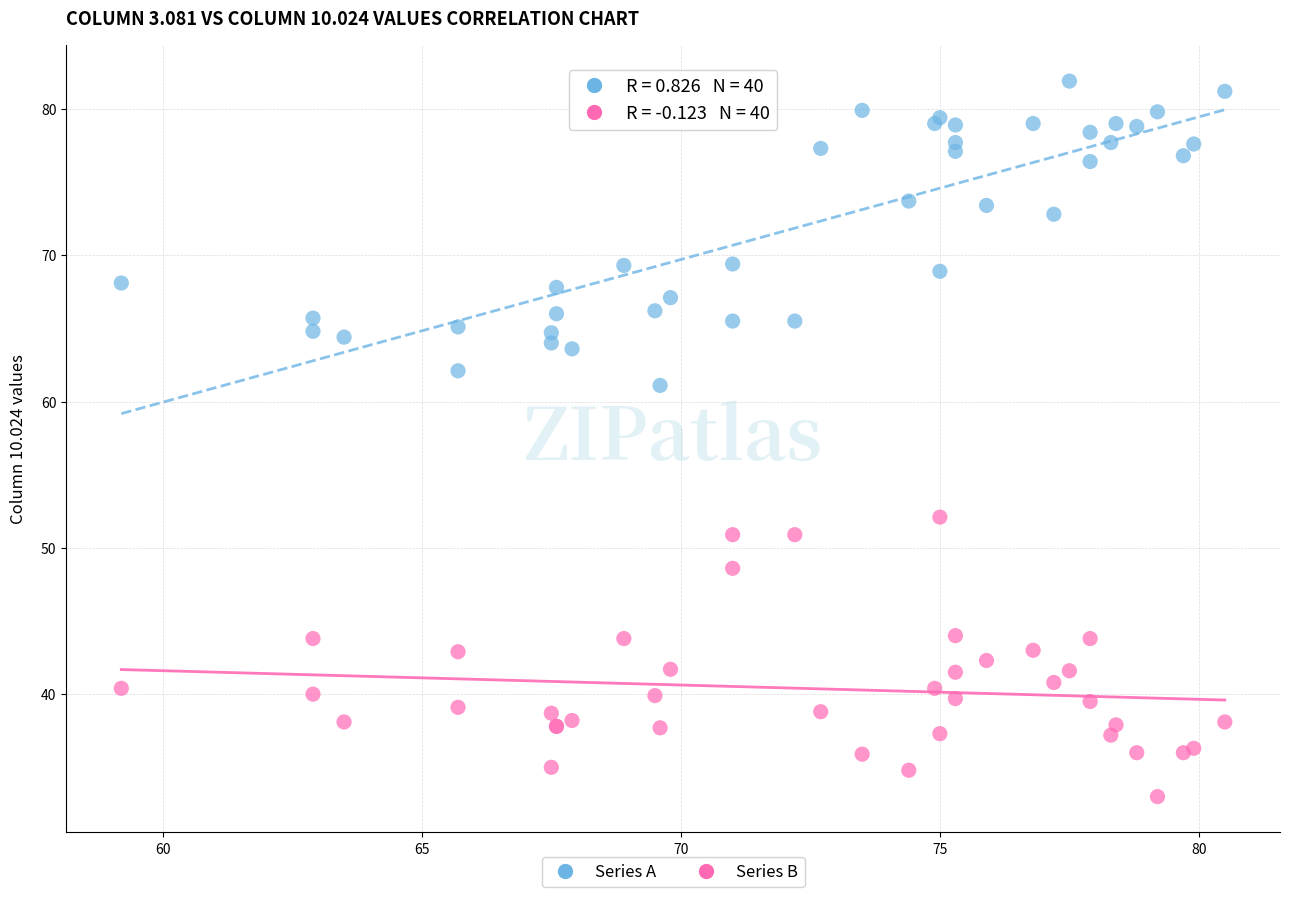

Across all series, what Y value is closest to 57?

61.1